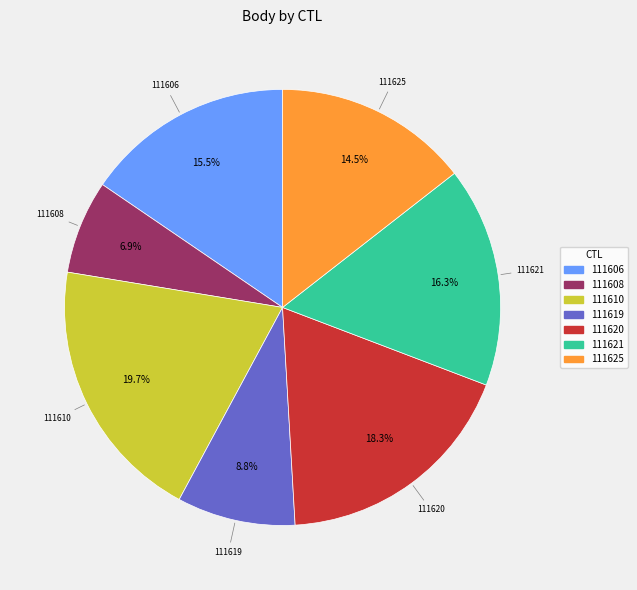

Does 111606 represent more than half of the total?

No